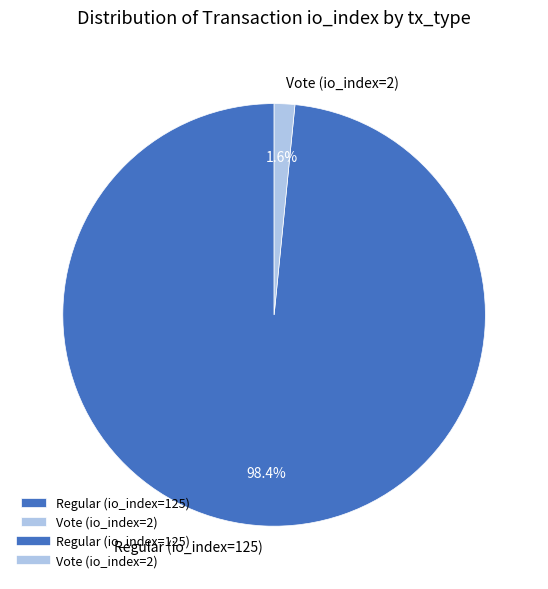

Count the number of slices in the pie.

2